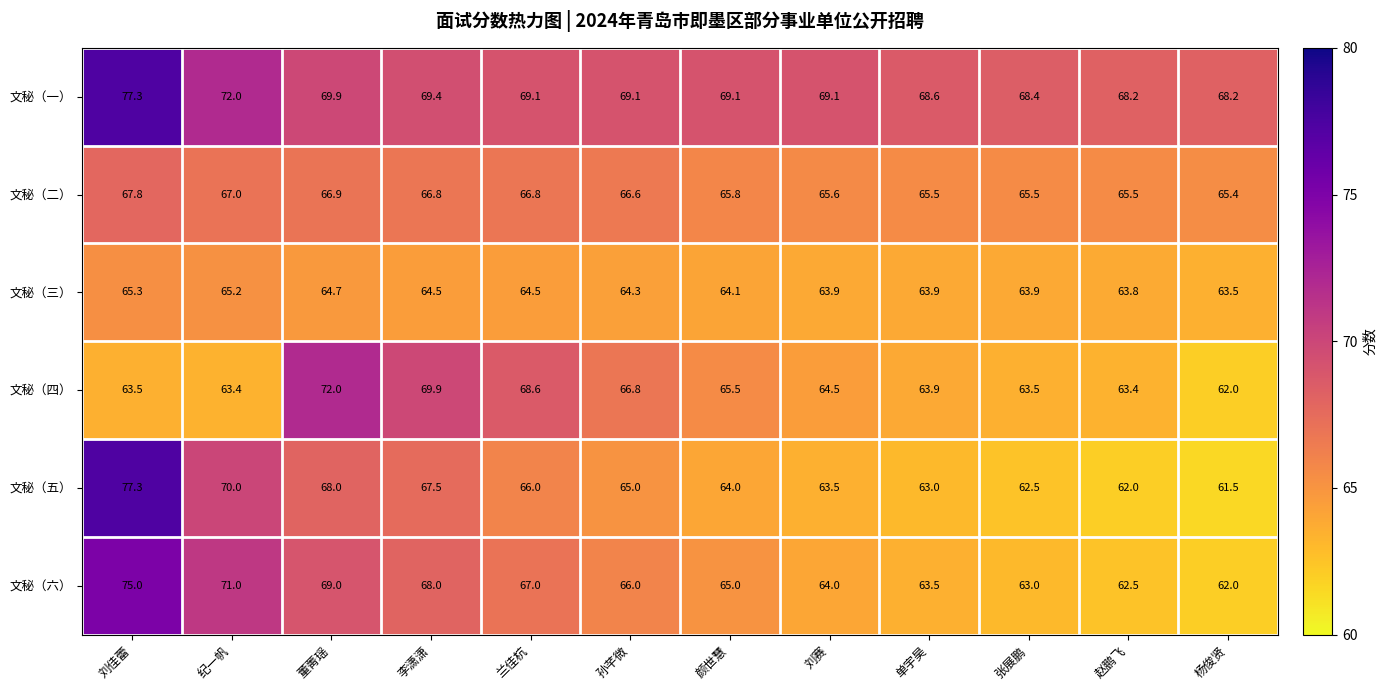

Where does the 文秘（六） series first go above 66?

刘佳蕾